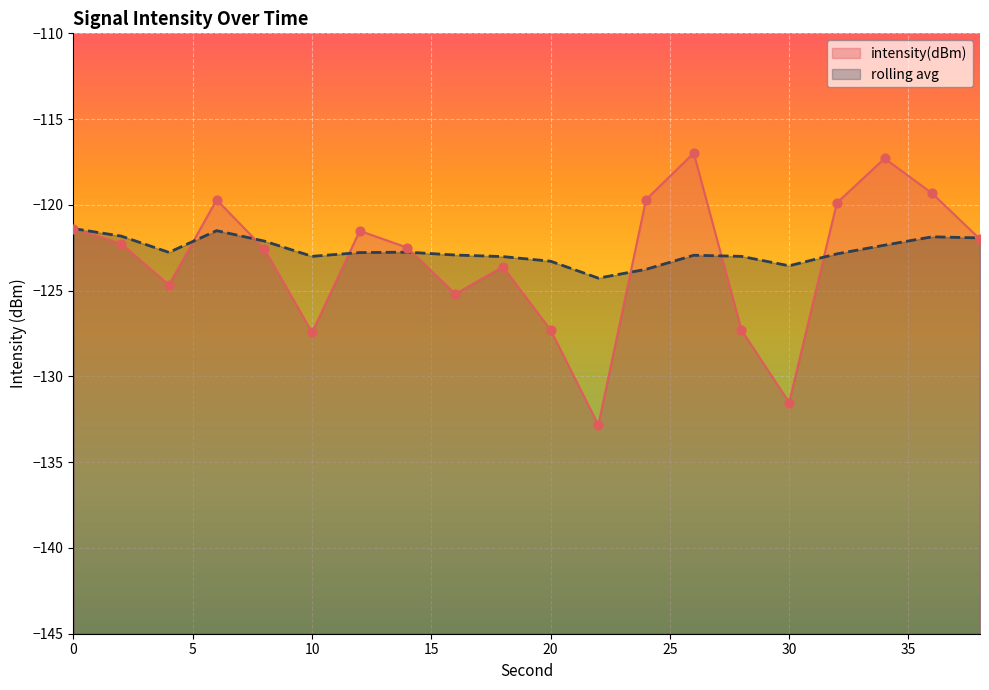

Which series reaches the maximum Y coordinate?

intensity(dBm)